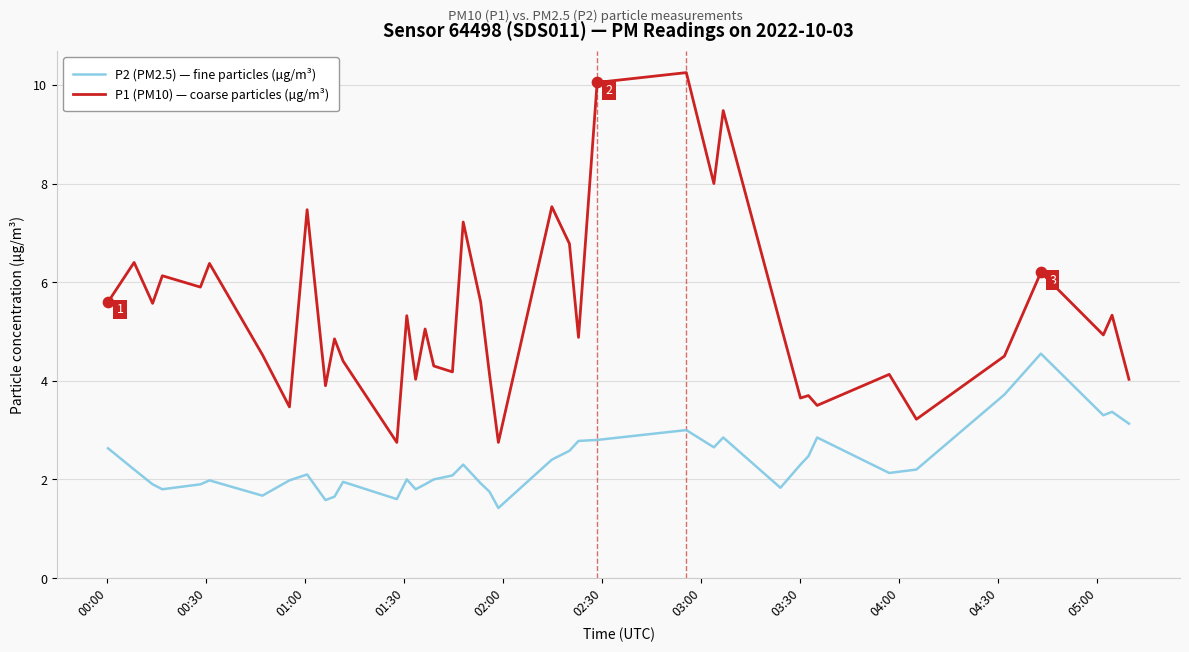

True or false: P2 (PM2.5) — fine particles (µg/m³) and P1 (PM10) — coarse particles (µg/m³) cross at least once.

False